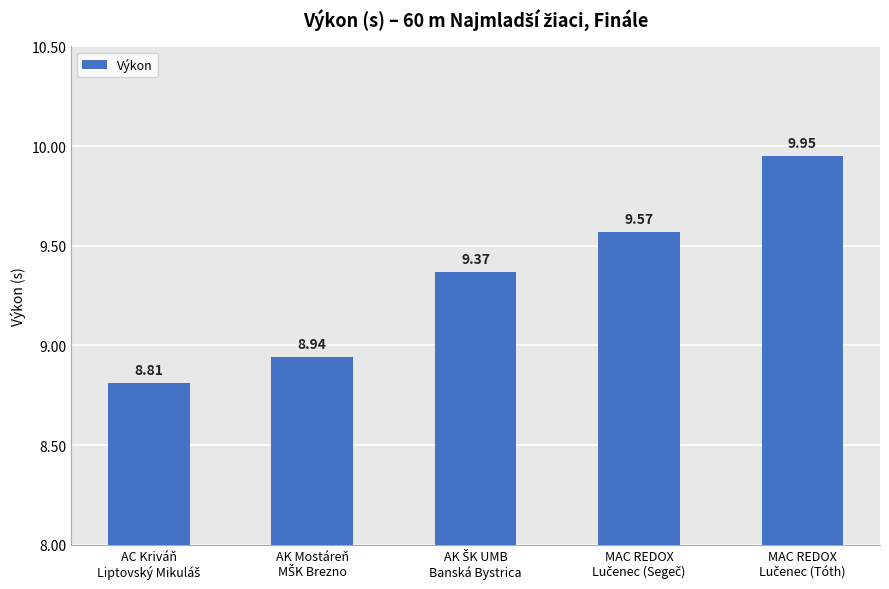

What is the value of the 2nd bar from the left?

8.9